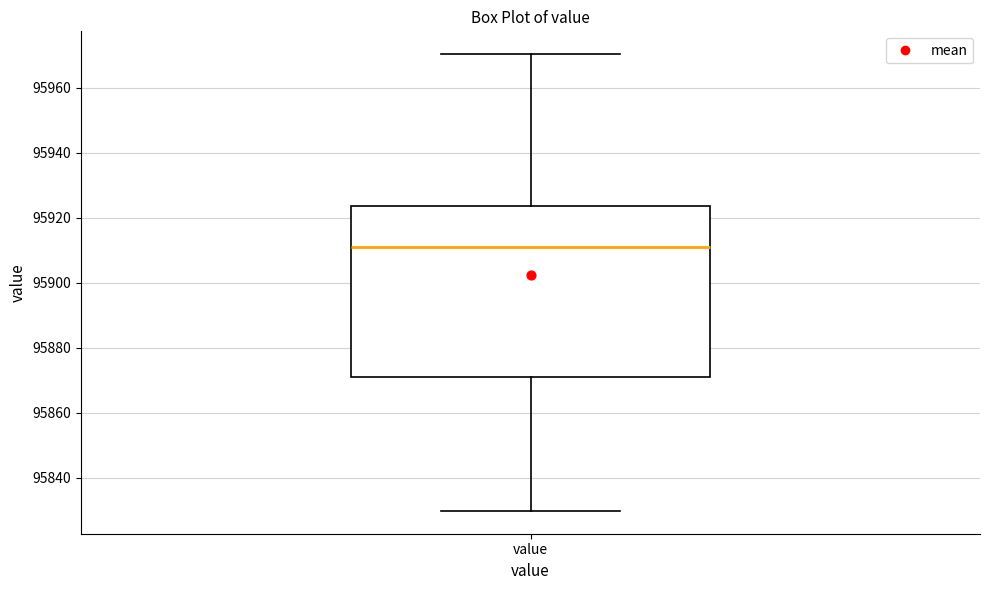

Where is the lower edge of the box for value on the y-axis? The values are not printed on the chart, so give them approximately, as read against the axis.

95872